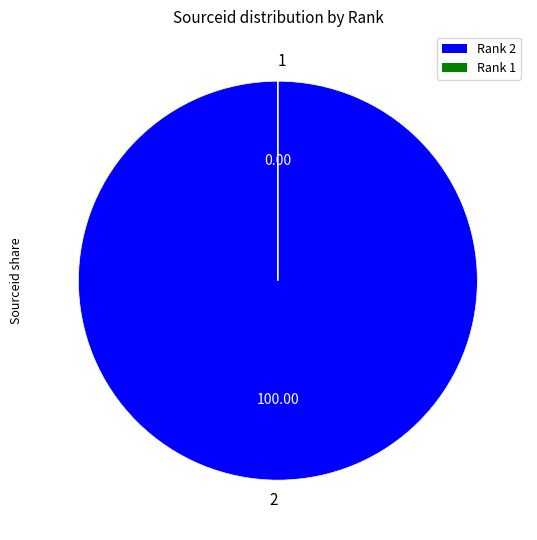

Does any single category account for the majority?

Yes